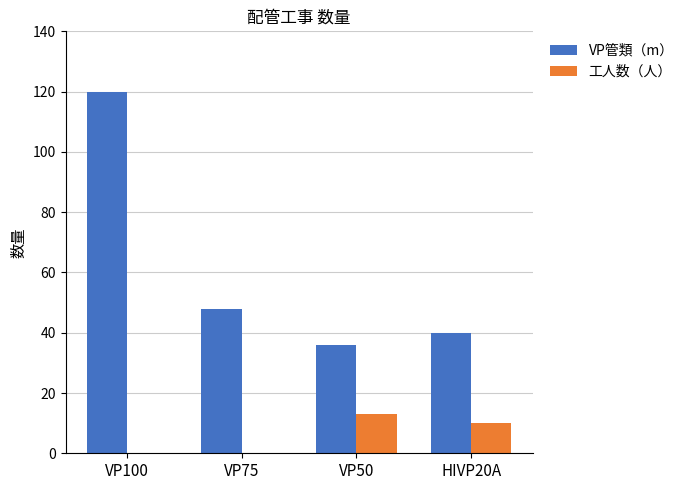

At which label is VP管類（m） closest to 78?

VP75